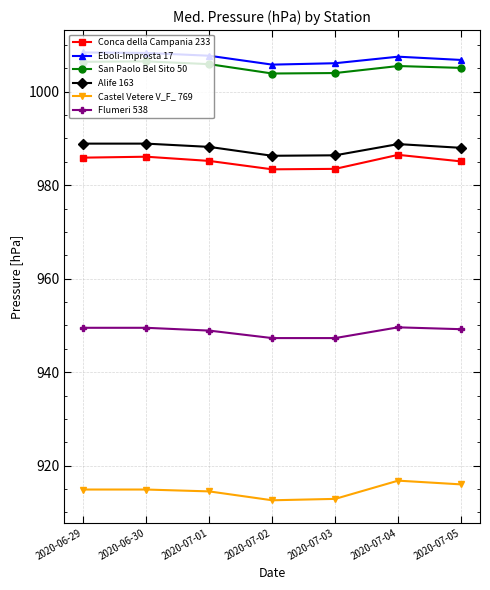

At how many categories does at least one series exceed 961?

7